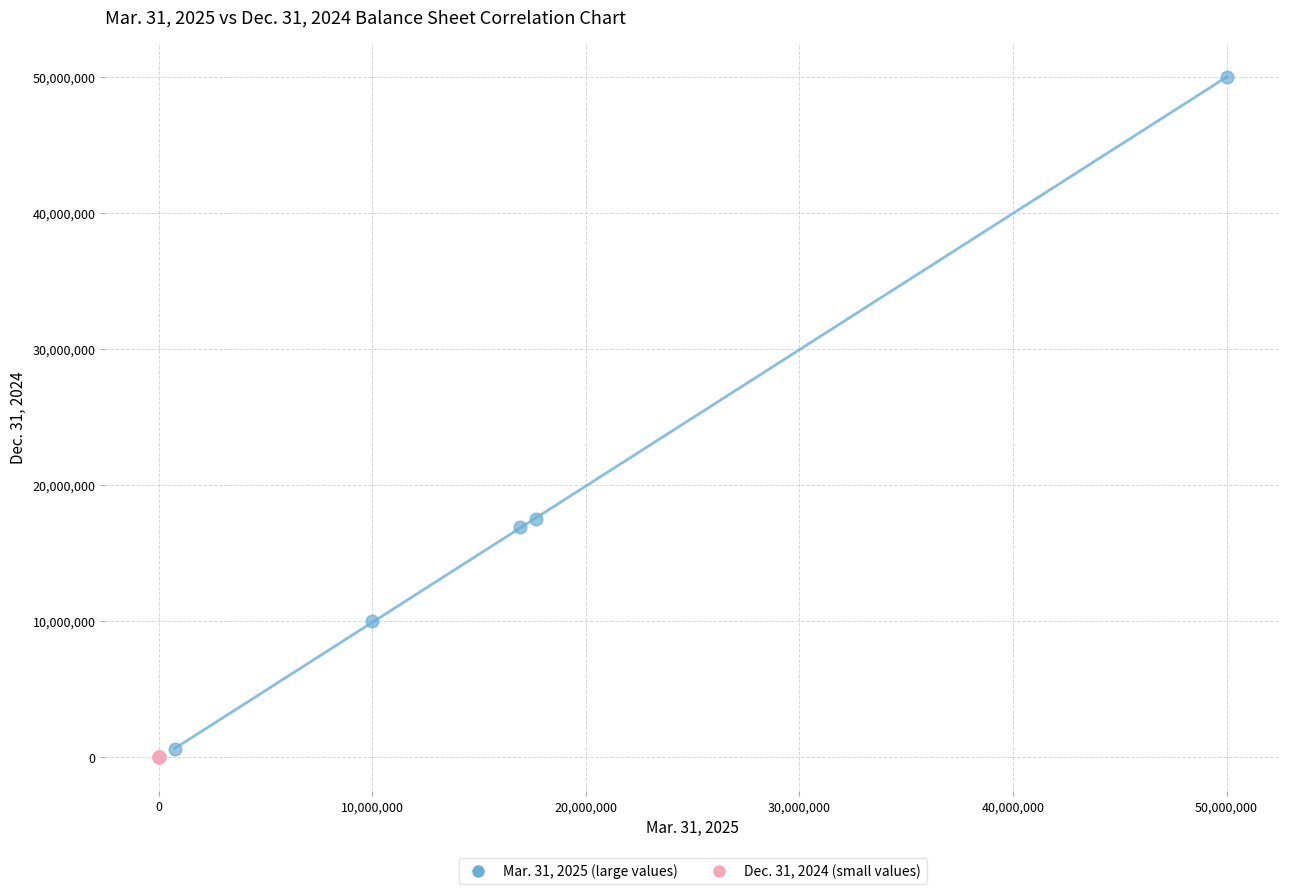

Which series has the widest spread of Y values?

Mar. 31, 2025 (large values)